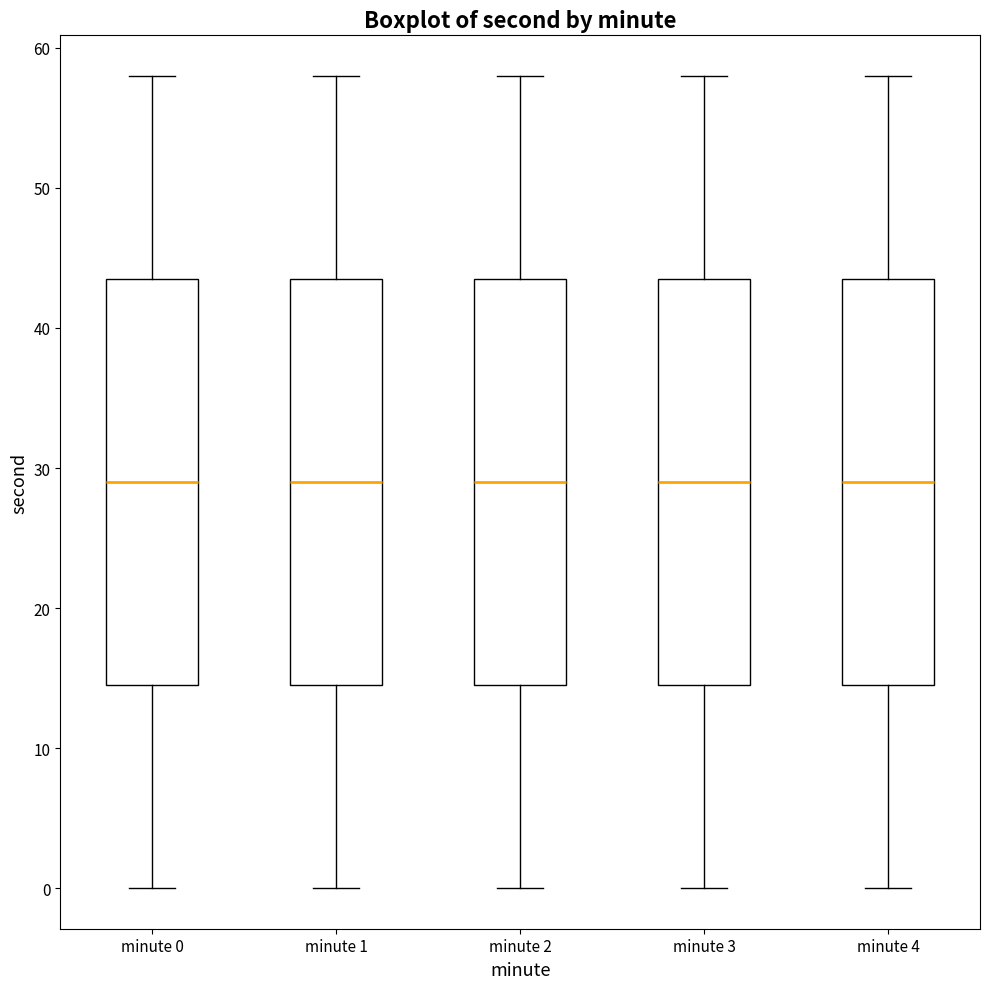

Reading left to right, transcribe this box plot: for each box, give where its median line is, the range the box spans, and where its two whiskers end, as read against the y-axis. The values are not printed on the chart, so give them approximately, as read against the axis.

minute 0: median 29, box 15 to 44, whiskers 0 to 58
minute 1: median 29, box 15 to 44, whiskers 0 to 58
minute 2: median 29, box 15 to 44, whiskers 0 to 58
minute 3: median 29, box 15 to 44, whiskers 0 to 58
minute 4: median 29, box 15 to 44, whiskers 0 to 58